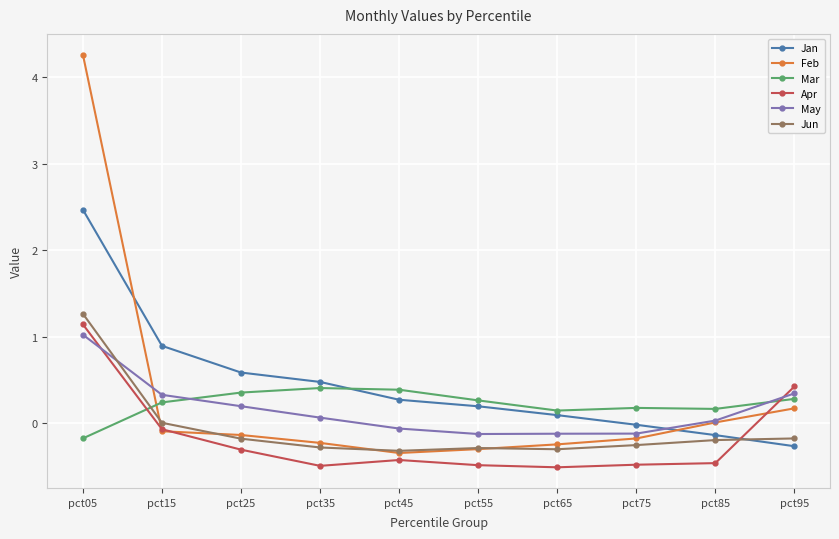

Which series has the largest range (max minus min)?

Feb